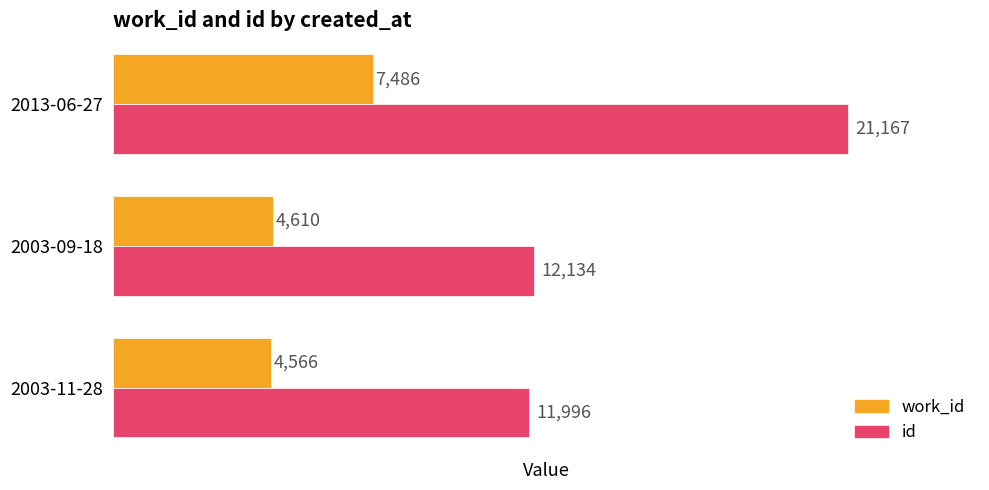

What is the sum of all work_id values?

16662